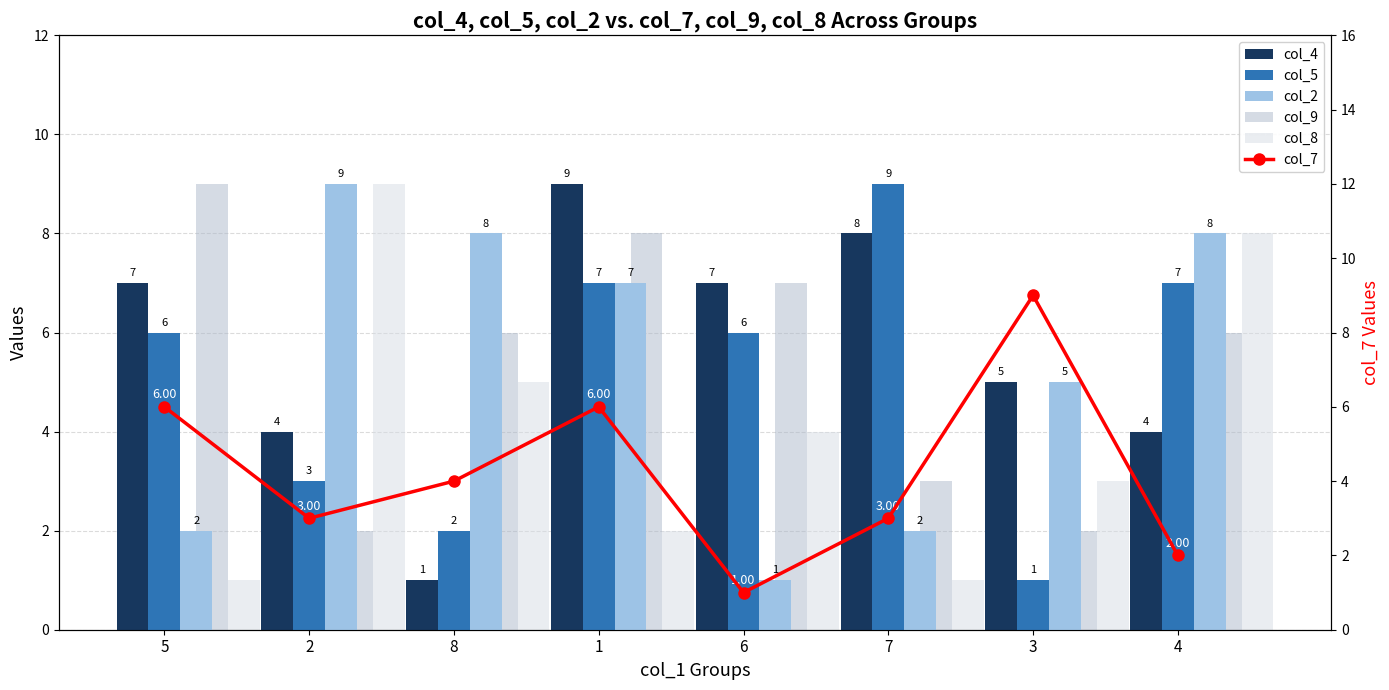

What is the difference between the highest and lowest values at 4?

6